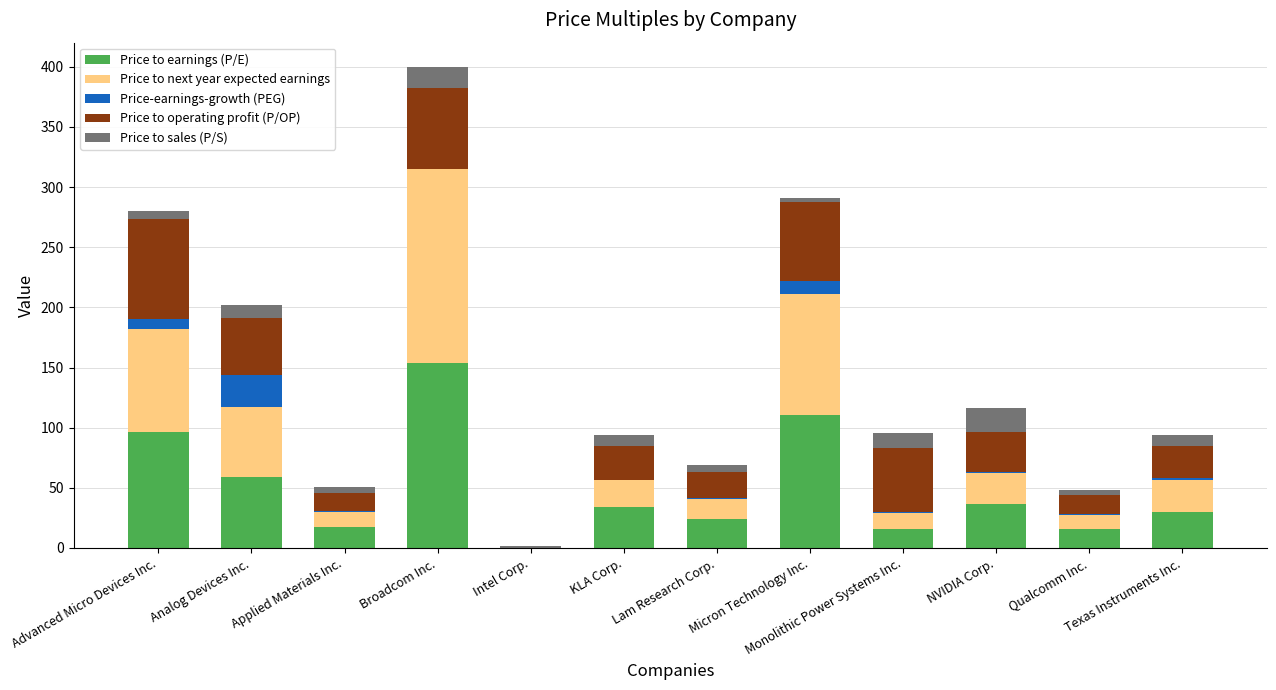

Does the chart contain stacked bars?

Yes